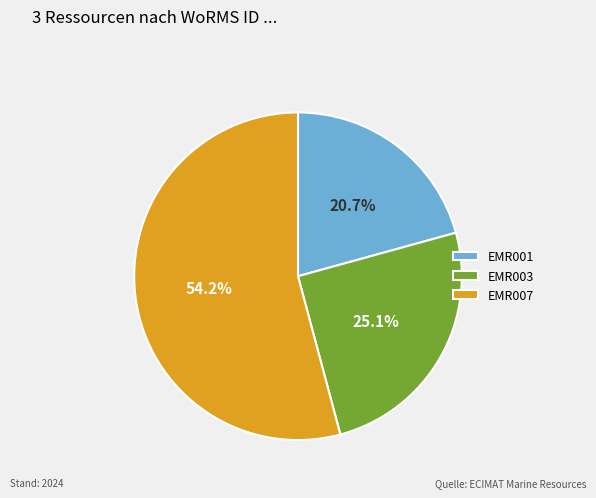

Which has a higher value, EMR003 or EMR007?

EMR007